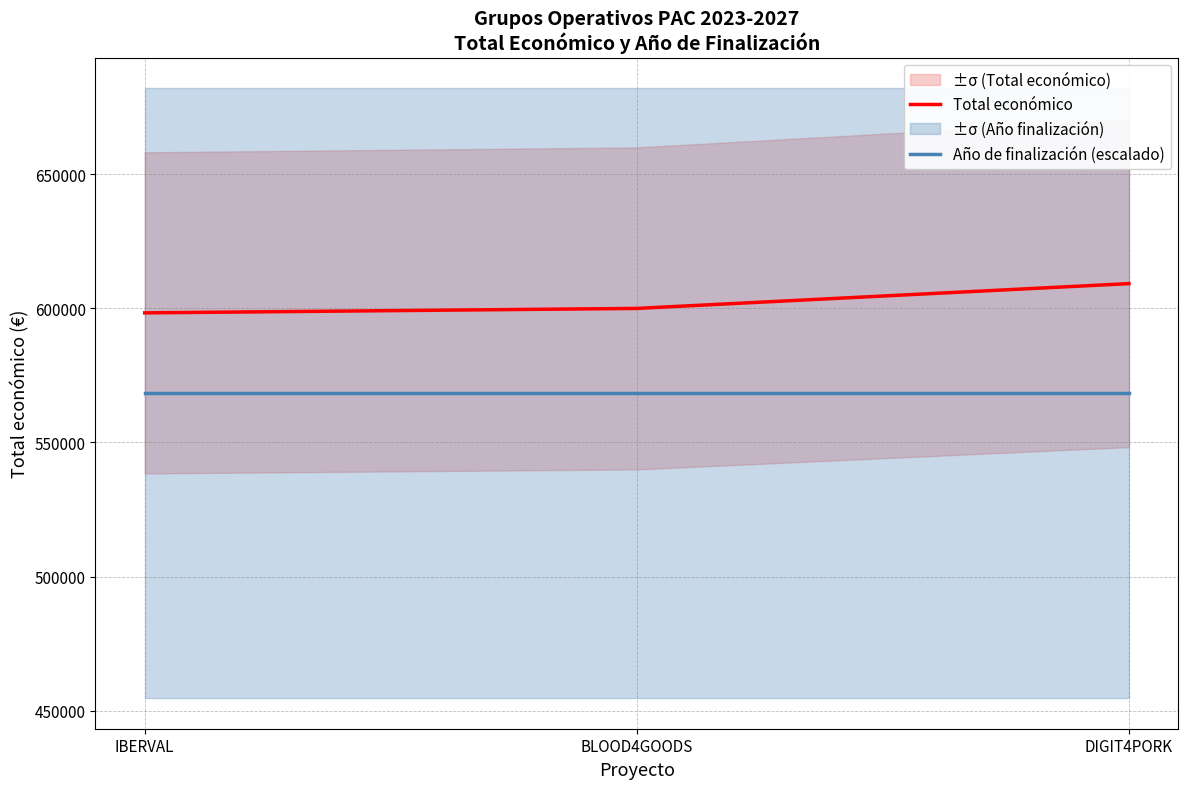

Reading left to right, list all the values displayed in this chart.

Total económico: 598303.0	599960.0	609206.0
Año de finalización (escalado): 568387.8	568387.8	568387.8